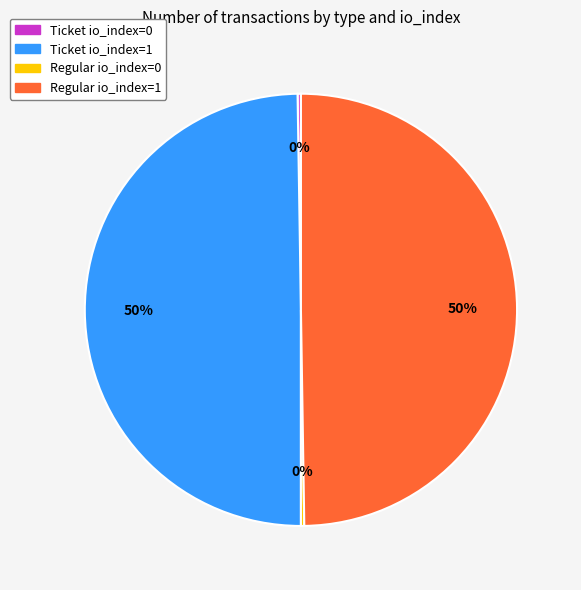

Combined, do Ticket io_index=1 and Regular io_index=1 account for over 50%?

Yes